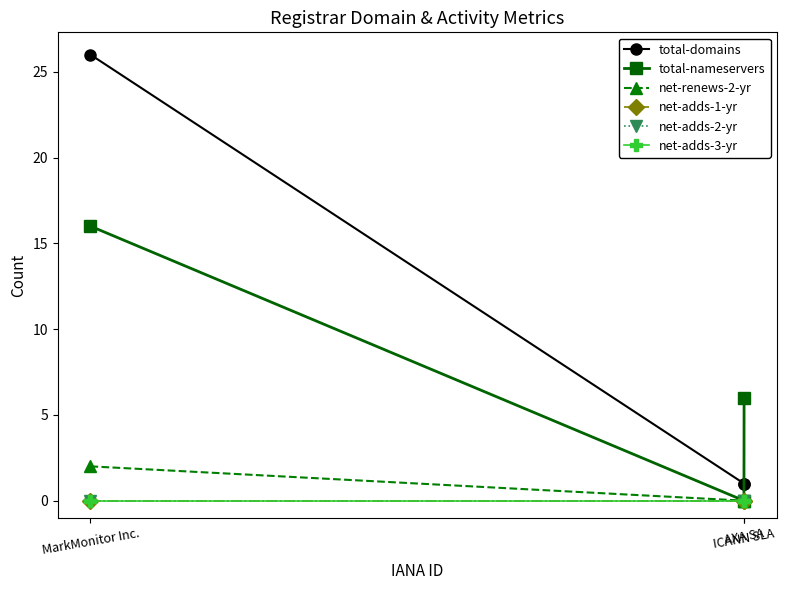

Reading right to left, transcribe all the data shown in this chart.

total-domains: AXA SA=1	ICANN SLA=1	MarkMonitor Inc.=26
total-nameservers: AXA SA=6	ICANN SLA=0	MarkMonitor Inc.=16
net-renews-2-yr: AXA SA=0	ICANN SLA=0	MarkMonitor Inc.=2
net-adds-1-yr: AXA SA=0	ICANN SLA=0	MarkMonitor Inc.=0
net-adds-2-yr: AXA SA=0	ICANN SLA=0	MarkMonitor Inc.=0
net-adds-3-yr: AXA SA=0	ICANN SLA=0	MarkMonitor Inc.=0